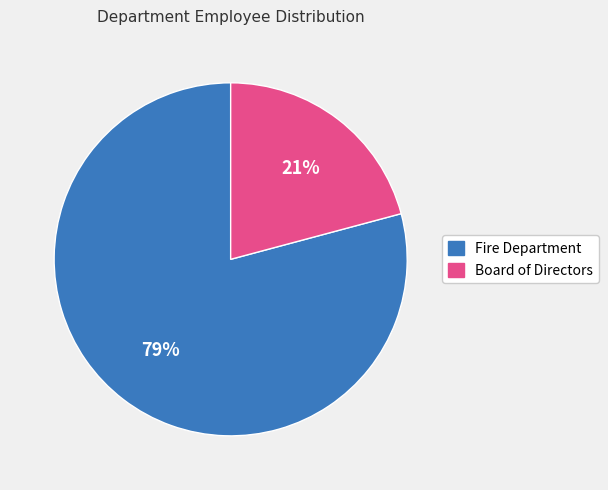

Combined, do Fire Department and Board of Directors account for over 50%?

Yes